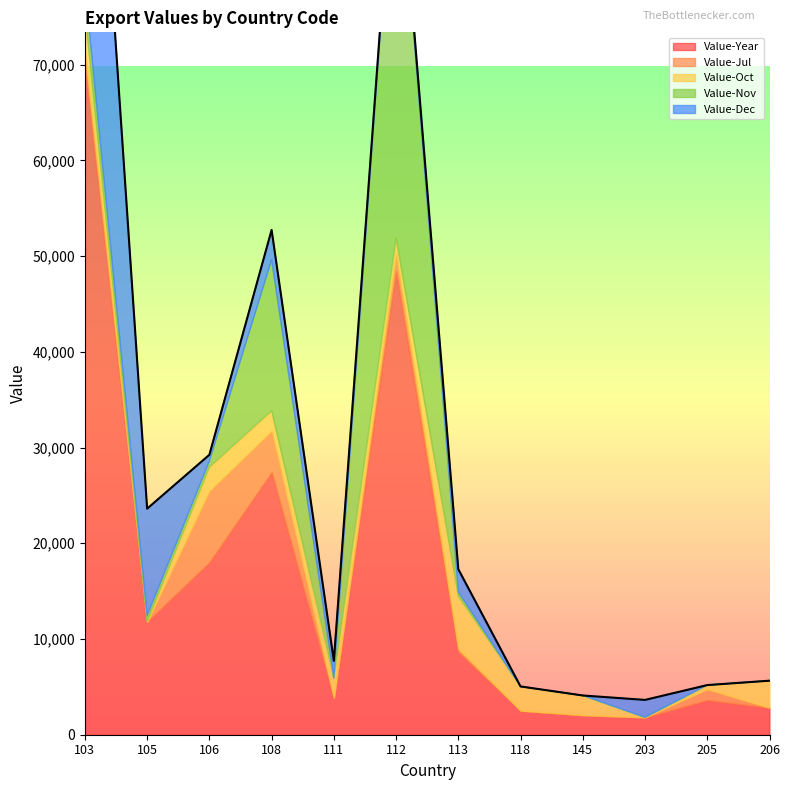

True or false: Value-Year and Value-Nov intersect in this chart.

False